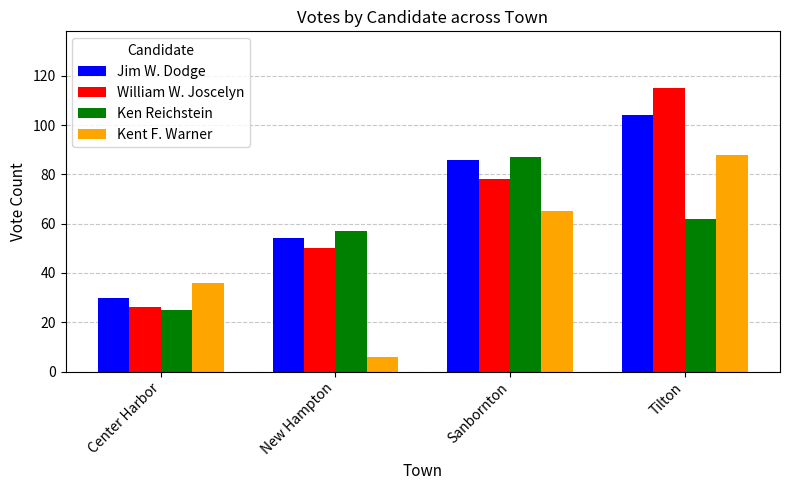

Reading left to right, extract all data points from this chart.

Jim W. Dodge: Center Harbor=30	New Hampton=54	Sanbornton=86	Tilton=104
William W. Joscelyn: Center Harbor=26	New Hampton=50	Sanbornton=78	Tilton=115
Ken Reichstein: Center Harbor=25	New Hampton=57	Sanbornton=87	Tilton=62
Kent F. Warner: Center Harbor=36	New Hampton=6	Sanbornton=65	Tilton=88